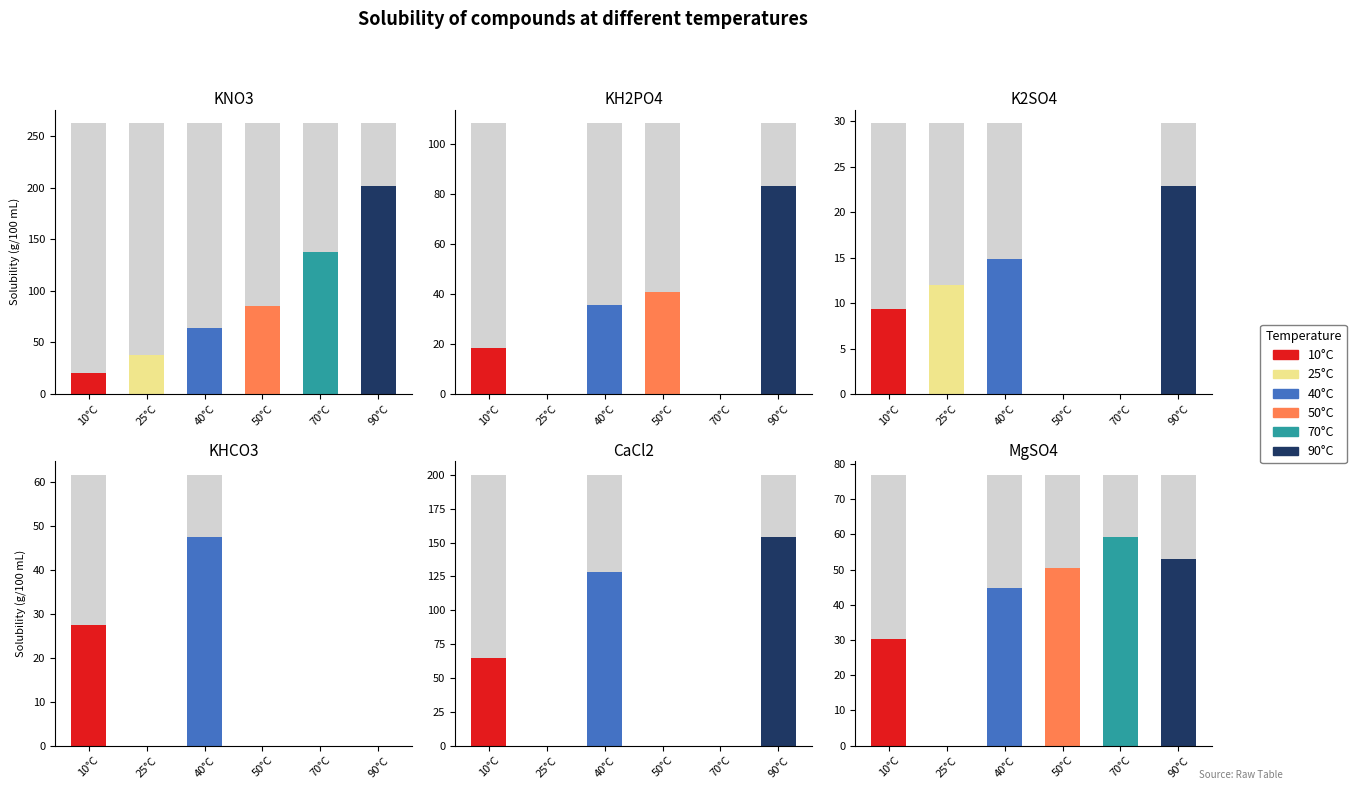

Is the value of 90°C at KH2PO4 greater than the value of 70°C at KH2PO4?

Yes